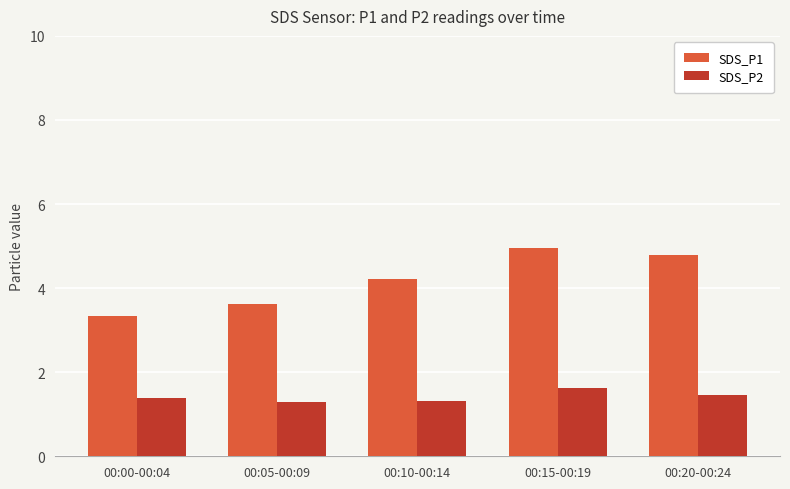

What is the label of the 4th bar from the left?

00:15-00:19